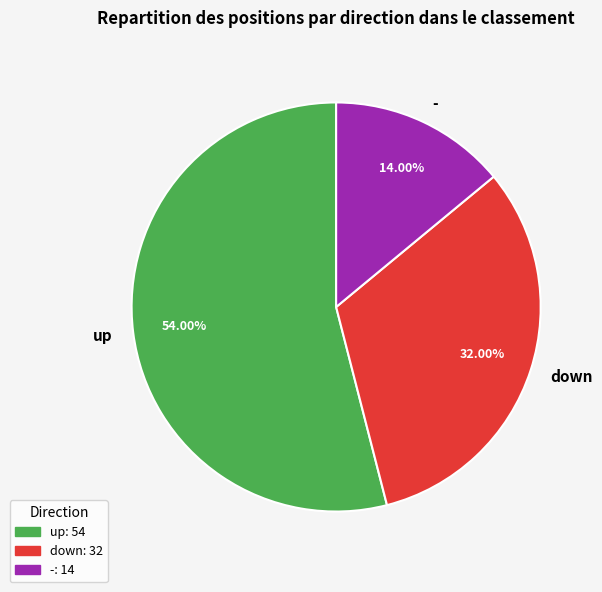

To the nearest percent, what percentage of the pie is up?

54%